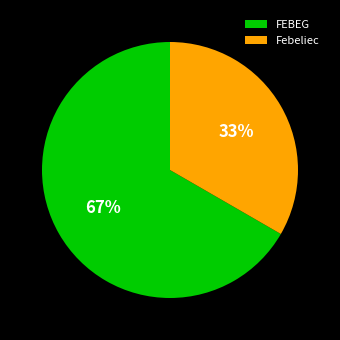

To the nearest percent, what portion does Febeliec represent?

33%